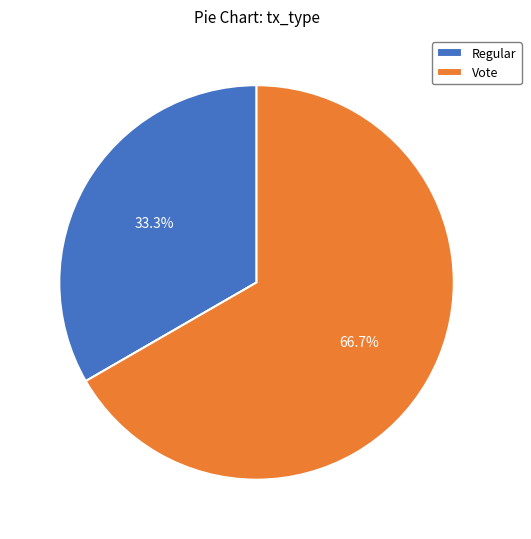

To the nearest percent, what percentage of the pie is Vote?

67%